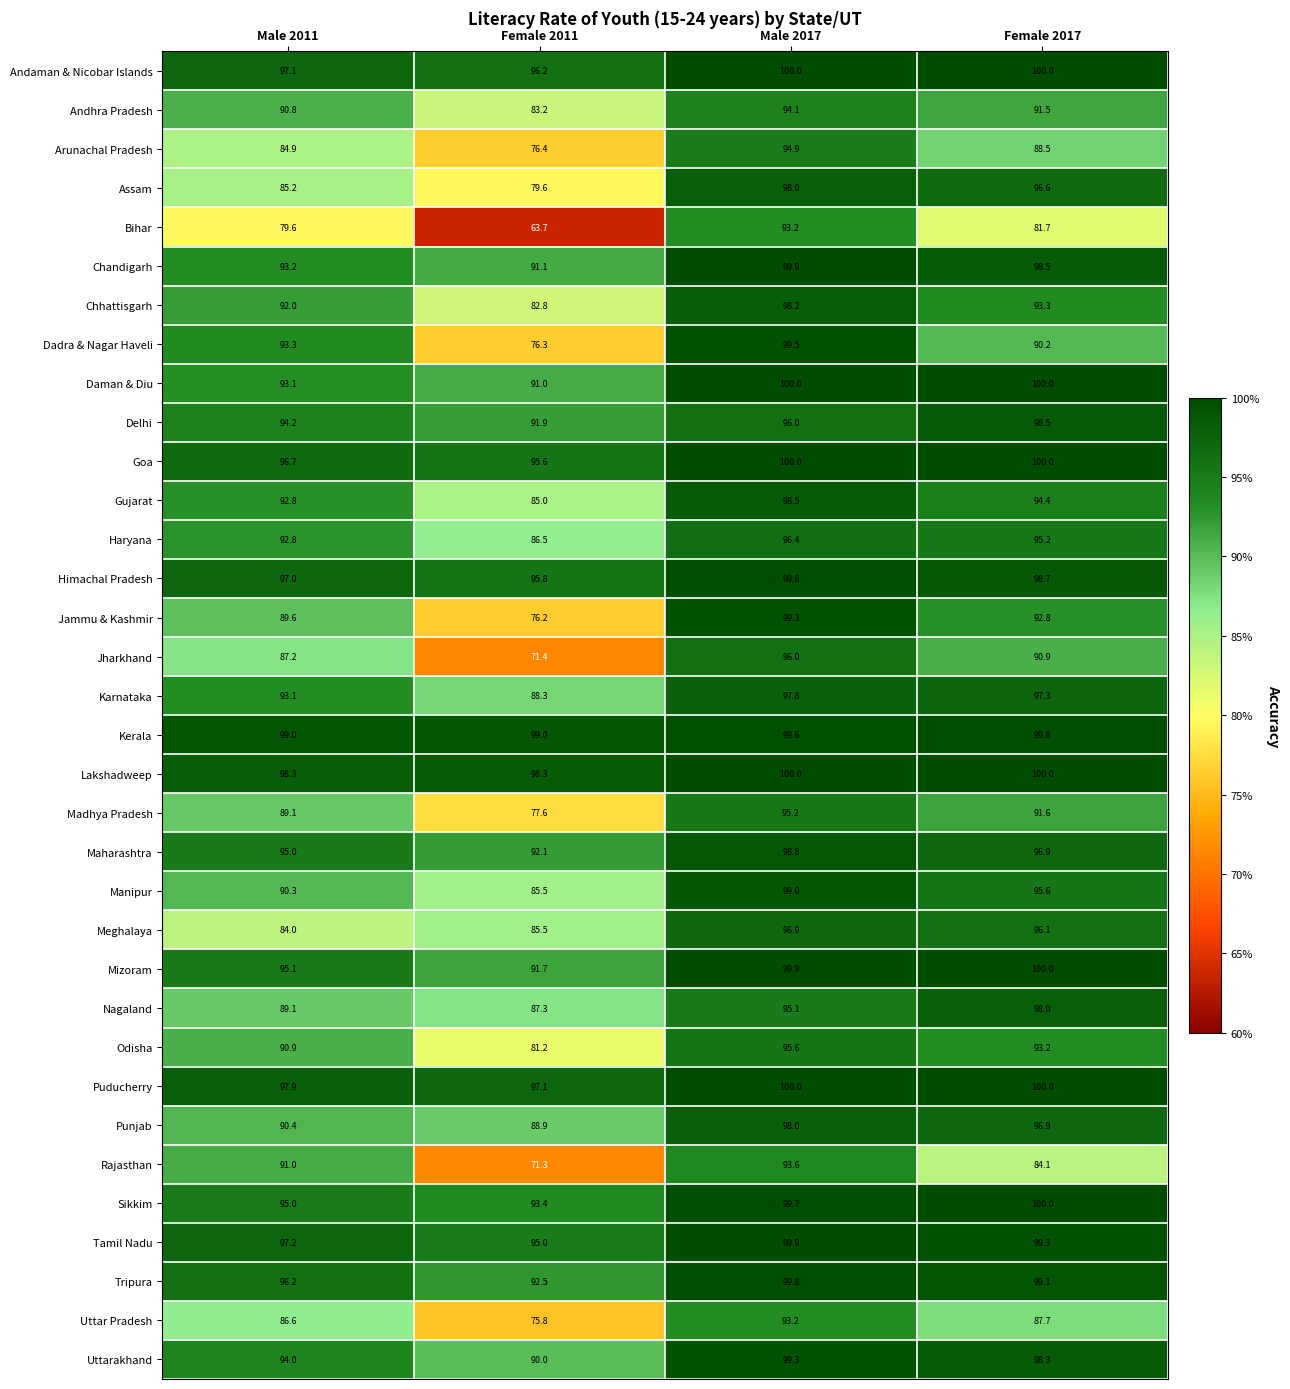

What is the difference between the highest and lowest values at Female 2017?

18.3